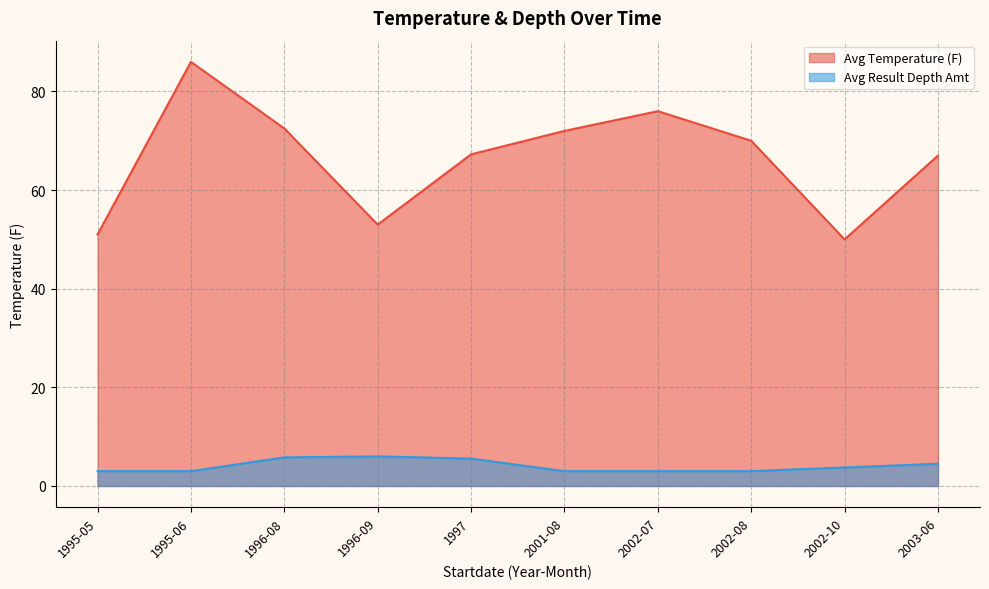

True or false: Avg Result Depth Amt has a value of 3.5 at 1996-08.

False